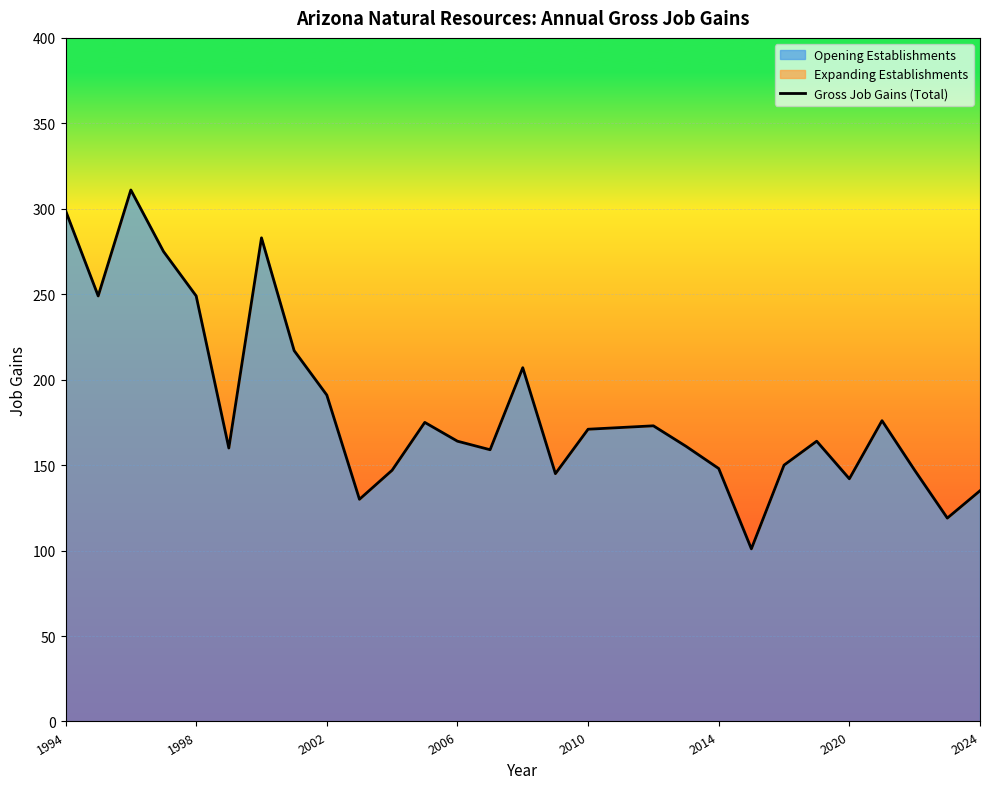

What value does the data have at 2006, to the nearest 10?

160